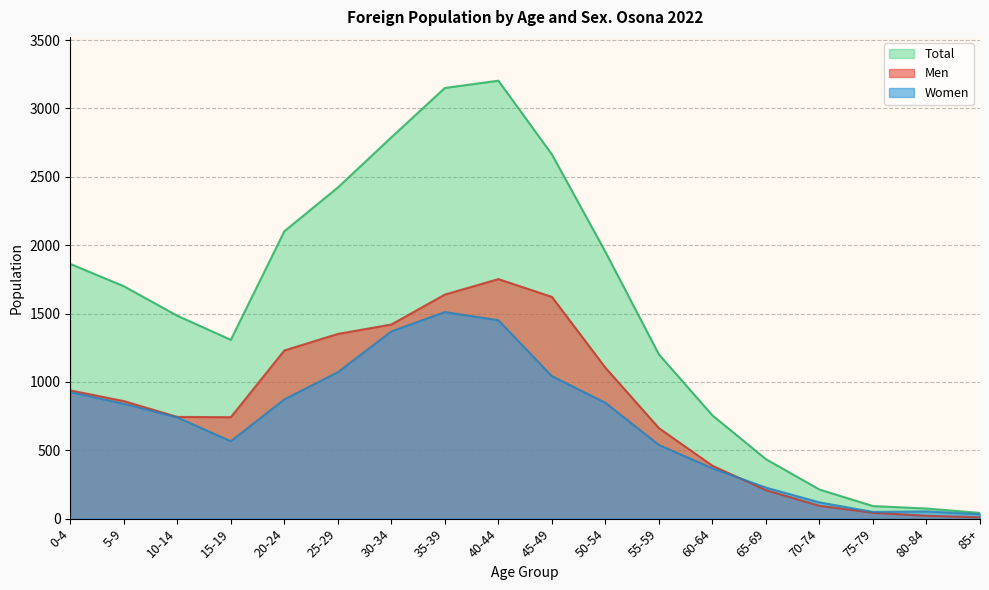

What is the difference between the highest and lowest values at 50-54?

1104